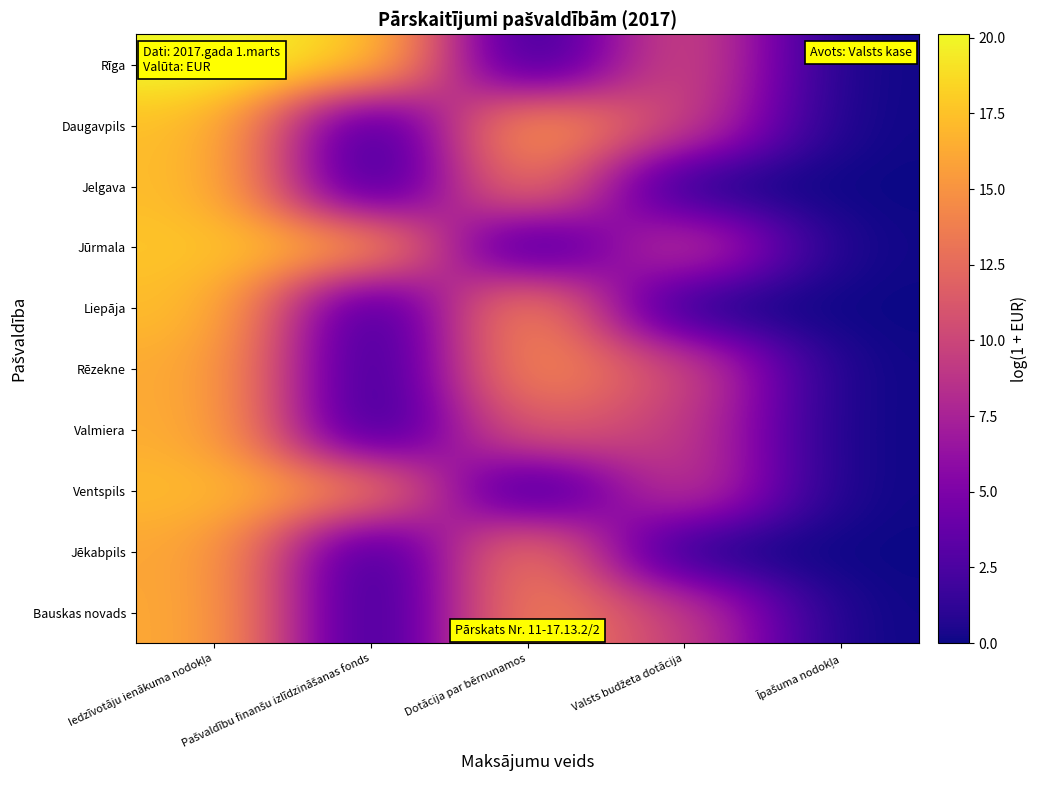

Reading right to left, what are all the values shown in this chart?

Rīga: Īpašuma nodokļa=0.0	Valsts budžeta dotācija=11.4	Dotācija par bērnunamos=0.0	Pašvaldību finanšu izlīdzināšanas fonds=18.3	Iedzīvotāju ienākuma nodokļa=20.1
Daugavpils: Īpašuma nodokļa=0.0	Valsts budžeta dotācija=10.0	Dotācija par bērnunamos=16.5	Pašvaldību finanšu izlīdzināšanas fonds=0.0	Iedzīvotāju ienākuma nodokļa=17.5
Jelgava: Īpašuma nodokļa=0.0	Valsts budžeta dotācija=0.0	Dotācija par bērnunamos=14.7	Pašvaldību finanšu izlīdzināšanas fonds=0.0	Iedzīvotāju ienākuma nodokļa=17.4
Jūrmala: Īpašuma nodokļa=0.0	Valsts budžeta dotācija=10.3	Dotācija par bērnunamos=0.0	Pašvaldību finanšu izlīdzināšanas fonds=16.2	Iedzīvotāju ienākuma nodokļa=17.7
Liepāja: Īpašuma nodokļa=0.0	Valsts budžeta dotācija=0.0	Dotācija par bērnunamos=16.1	Pašvaldību finanšu izlīdzināšanas fonds=0.0	Iedzīvotāju ienākuma nodokļa=17.4
Rēzekne: Īpašuma nodokļa=0.0	Valsts budžeta dotācija=10.4	Dotācija par bērnunamos=15.2	Pašvaldību finanšu izlīdzināšanas fonds=0.0	Iedzīvotāju ienākuma nodokļa=16.5
Valmiera: Īpašuma nodokļa=0.0	Valsts budžeta dotācija=9.5	Dotācija par bērnunamos=12.2	Pašvaldību finanšu izlīdzināšanas fonds=0.0	Iedzīvotāju ienākuma nodokļa=16.6
Ventspils: Īpašuma nodokļa=0.0	Valsts budžeta dotācija=10.2	Dotācija par bērnunamos=0.0	Pašvaldību finanšu izlīdzināšanas fonds=14.5	Iedzīvotāju ienākuma nodokļa=17.1
Jēkabpils: Īpašuma nodokļa=0.0	Valsts budžeta dotācija=0.0	Dotācija par bērnunamos=15.0	Pašvaldību finanšu izlīdzināšanas fonds=0.0	Iedzīvotāju ienākuma nodokļa=16.3
Bauskas novads: Īpašuma nodokļa=0.0	Valsts budžeta dotācija=9.7	Dotācija par bērnunamos=14.7	Pašvaldību finanšu izlīdzināšanas fonds=0.0	Iedzīvotāju ienākuma nodokļa=16.4